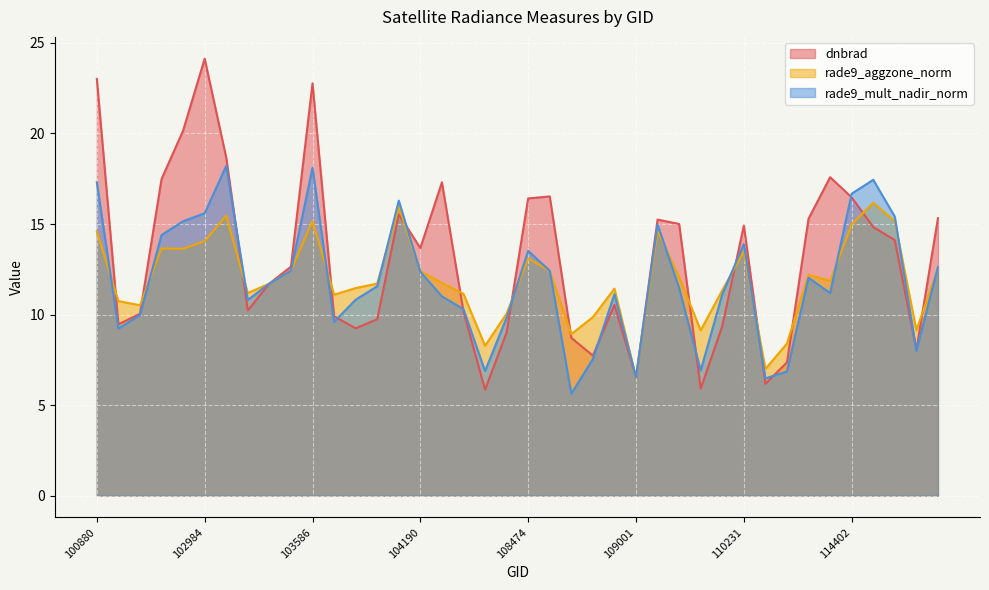

What is the value of the rade9_aggzone_norm point at the 24th from the left?

9.9